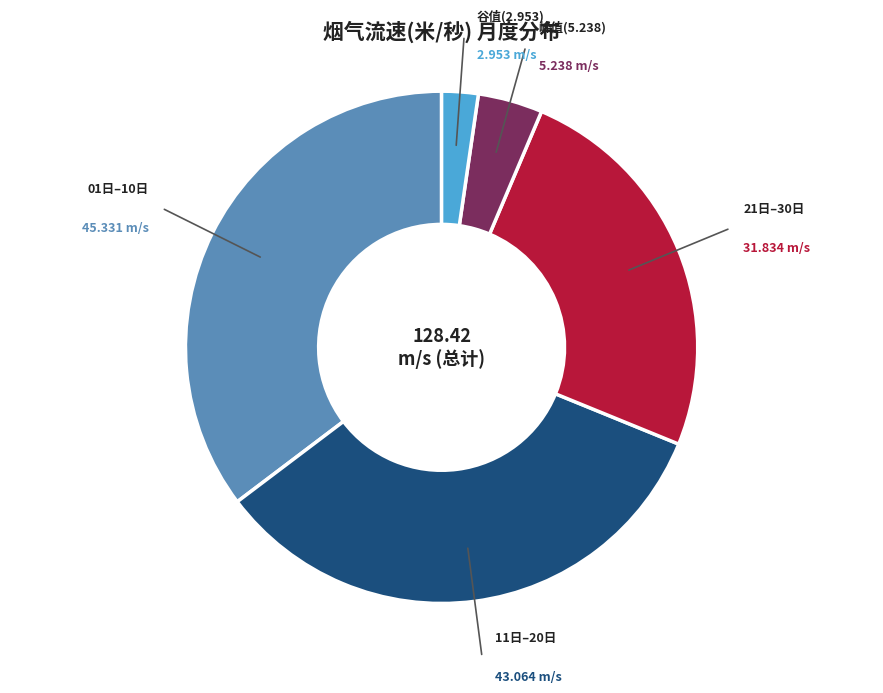

Does any single category account for the majority?

No